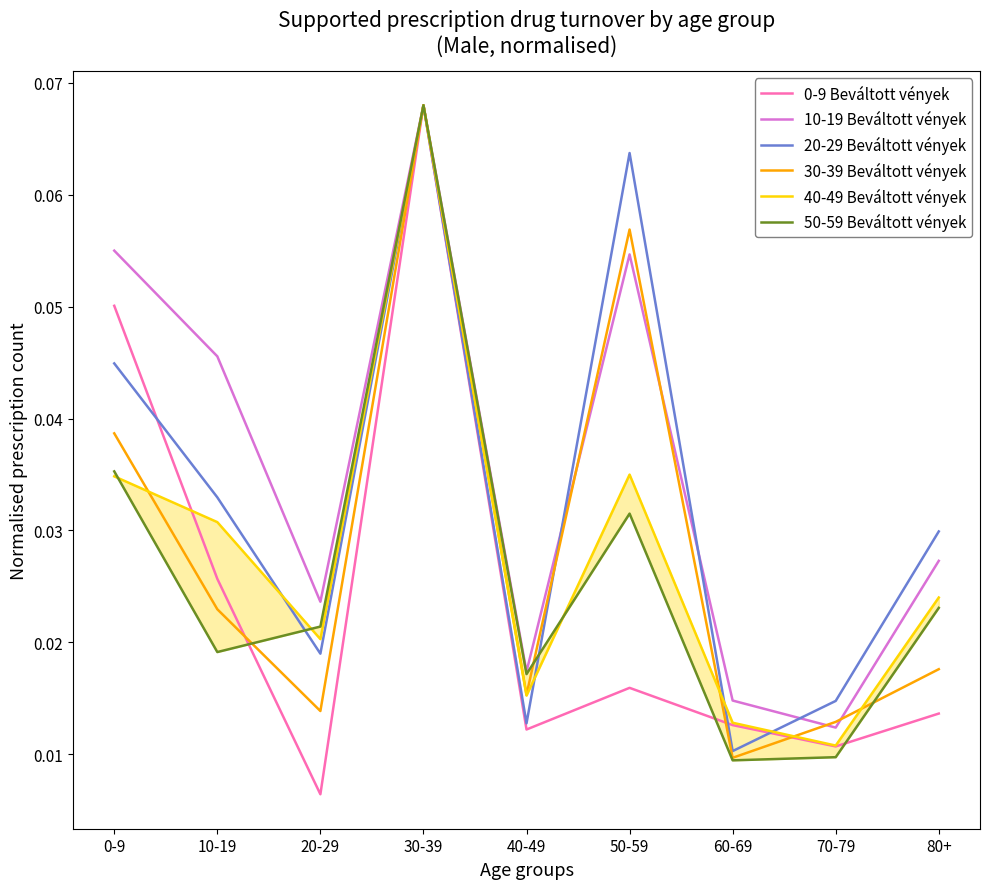

What is the difference between the maximum and minimum values in the 0-9 Beváltott vények series?

0.1